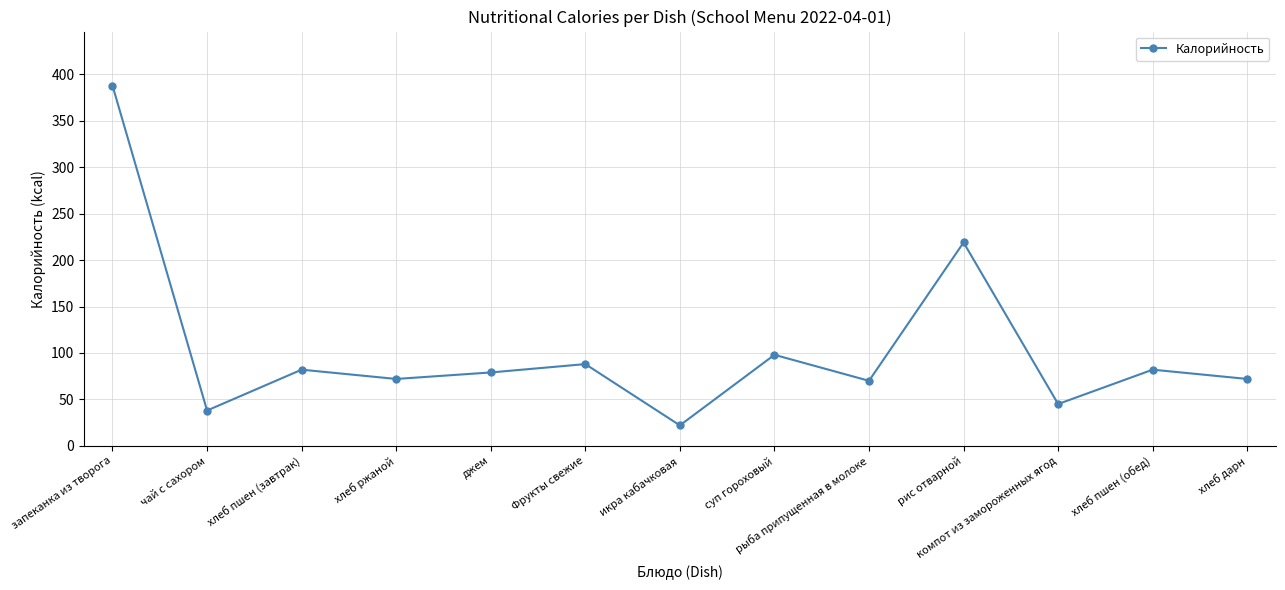

True or false: the data shows 98 at суп гороховый.

True